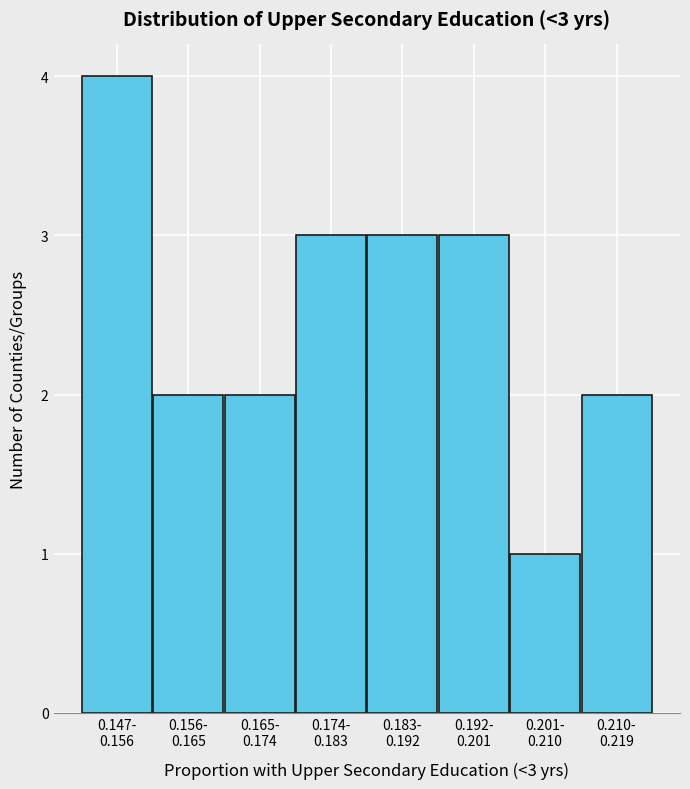

Reading right to left, extract all data points from this chart.

2	1	3	3	3	2	2	4